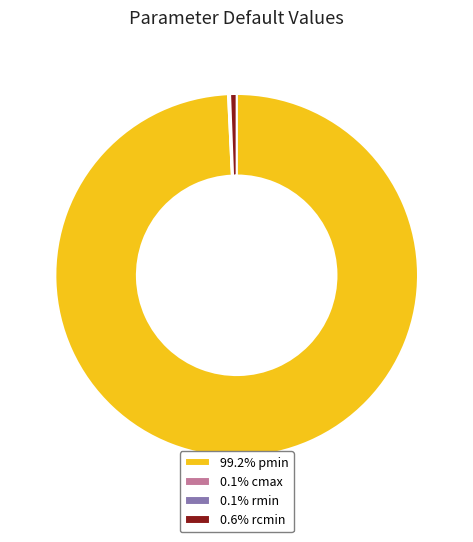

Is 99.2% pmin the majority of the pie?

Yes